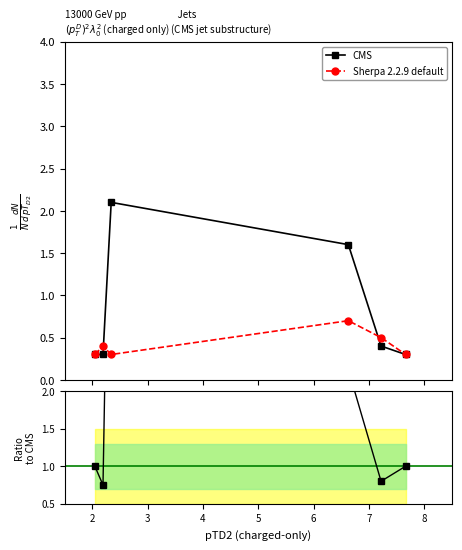

In Sherpa 2.2.9 default, how many points are lower than both neighbors (excluding endpoints)?

1